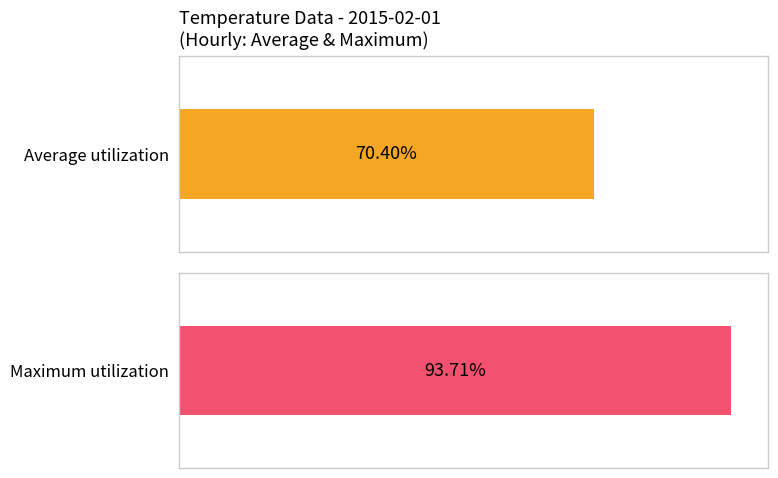

Is it true that Average temp equals 33.1 at 14:00?

False